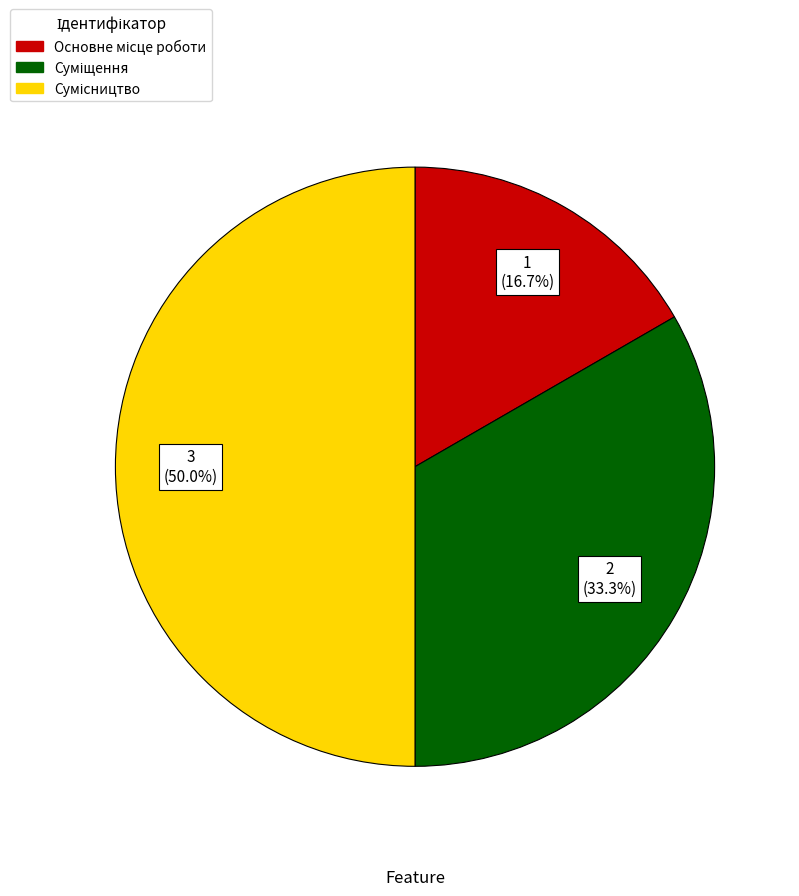

Is it true that Сумісництво is 50% of the pie?

True